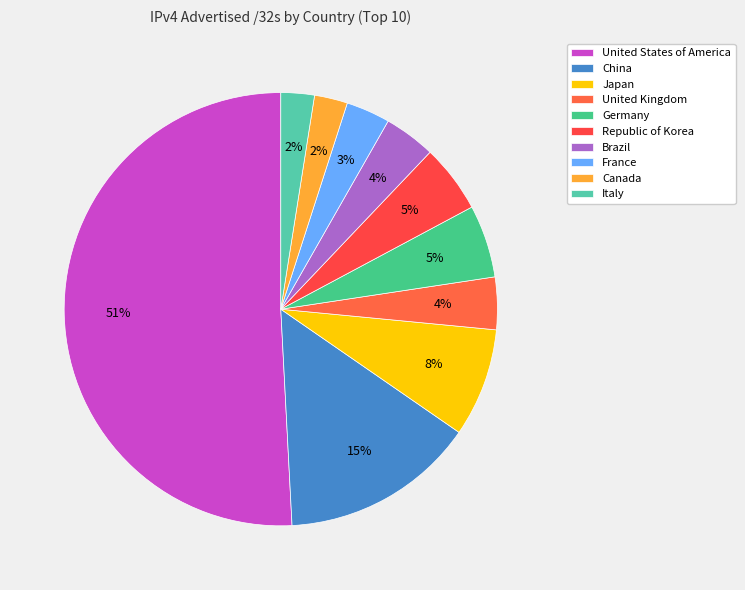

What is the total percentage of United States of America and Canada?

53.3%